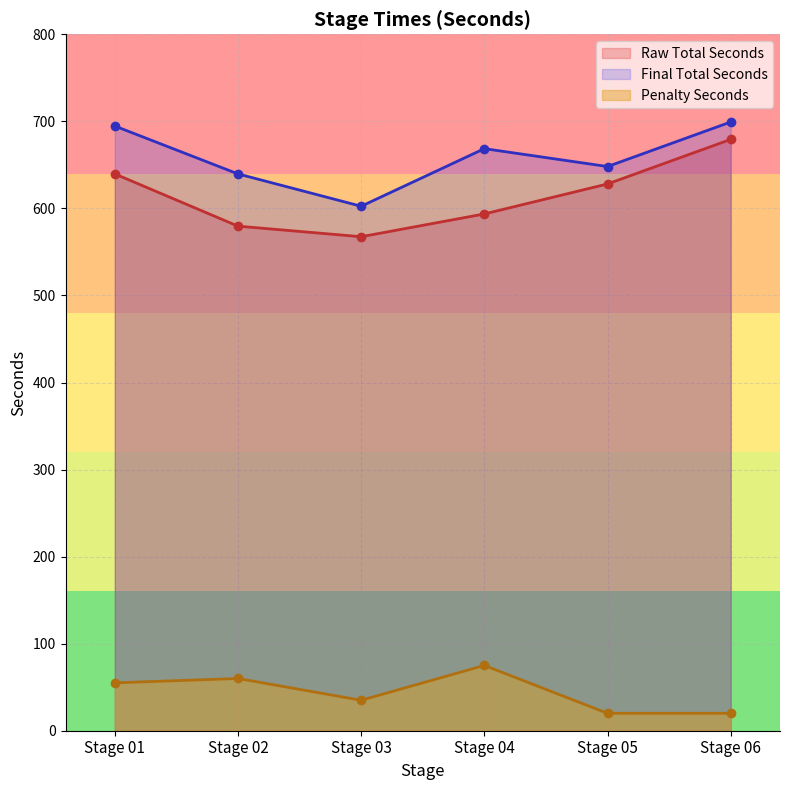

Between Stage 03 and Stage 06, which is larger?

Stage 06